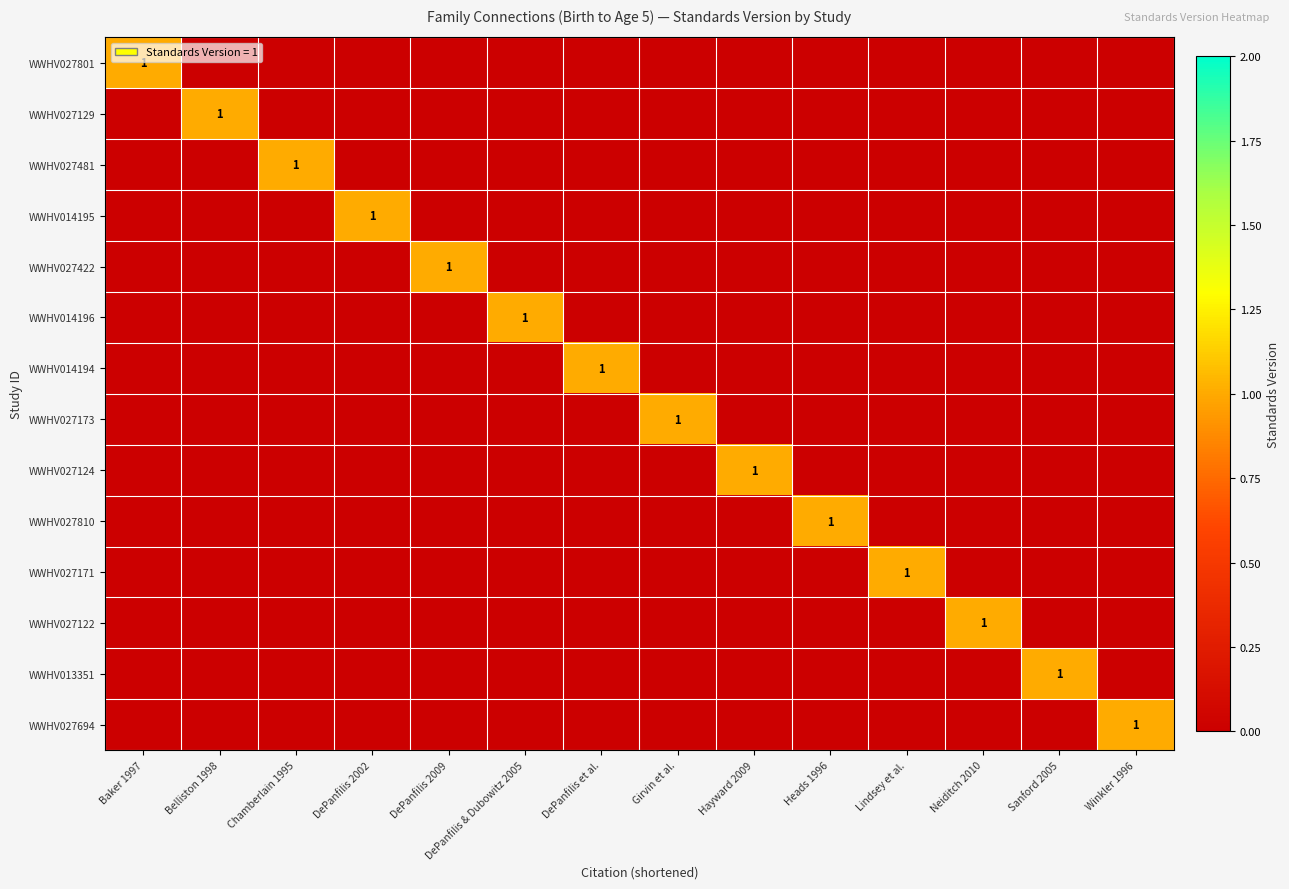

True or false: WWHV027481 has a value of 0 at Heads 1996.

True